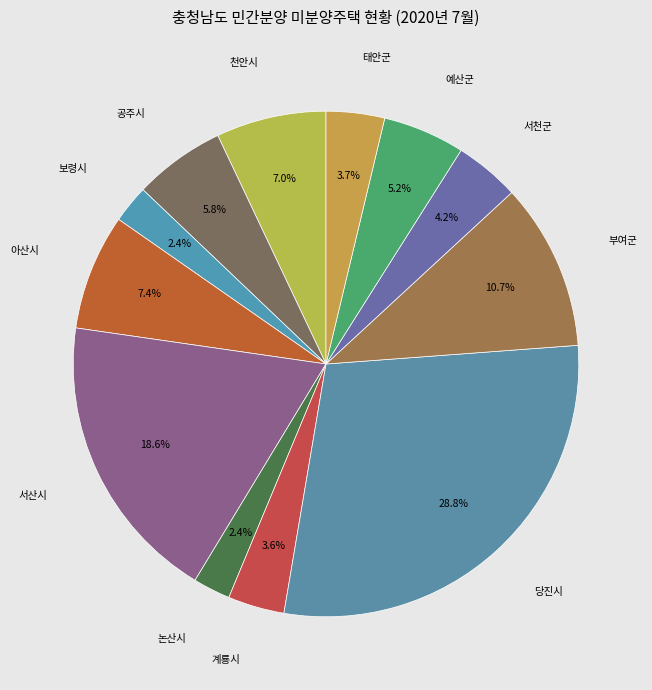

Count the number of slices in the pie.

12